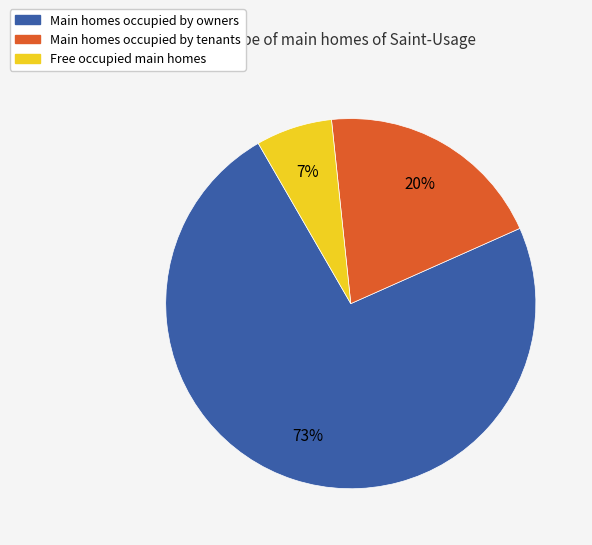

To the nearest percent, what is the average slice percentage?

33%